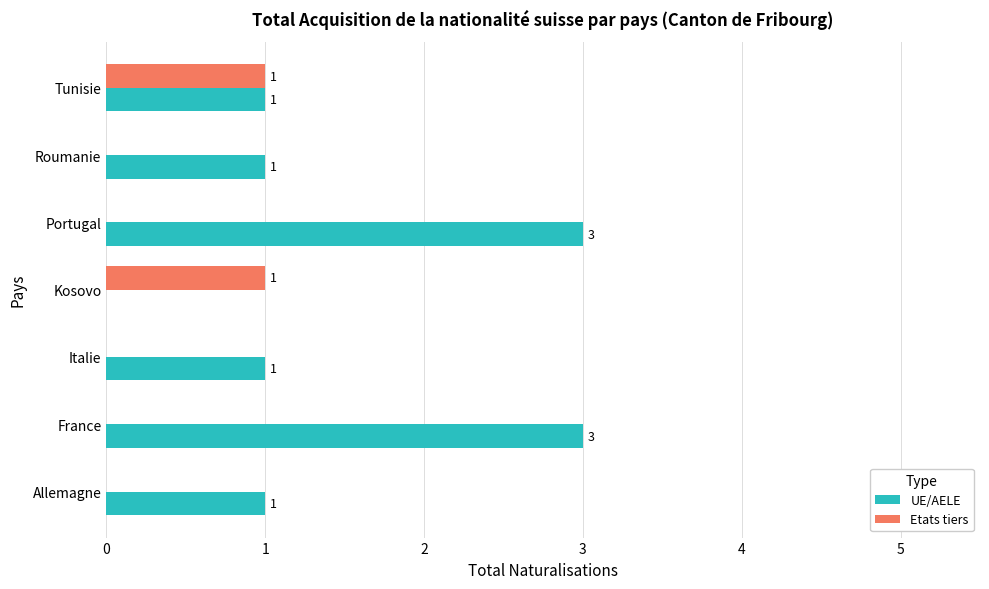

The UE/AELE series shows 1 at Italie. True or false?

True